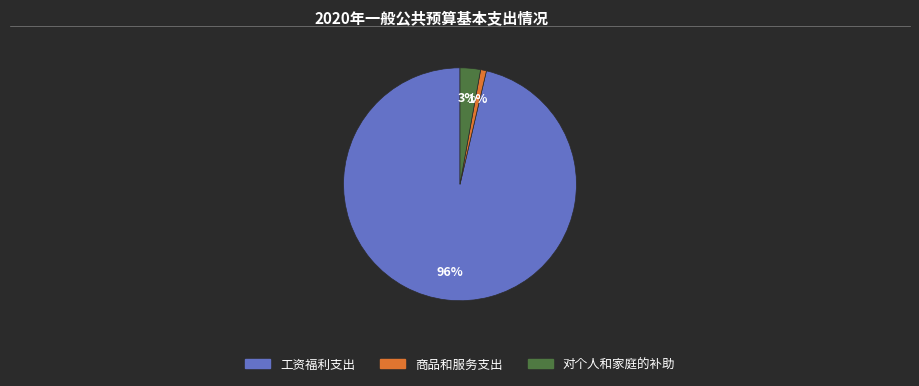

Is it true that 工资福利支出 is 96% of the pie?

True